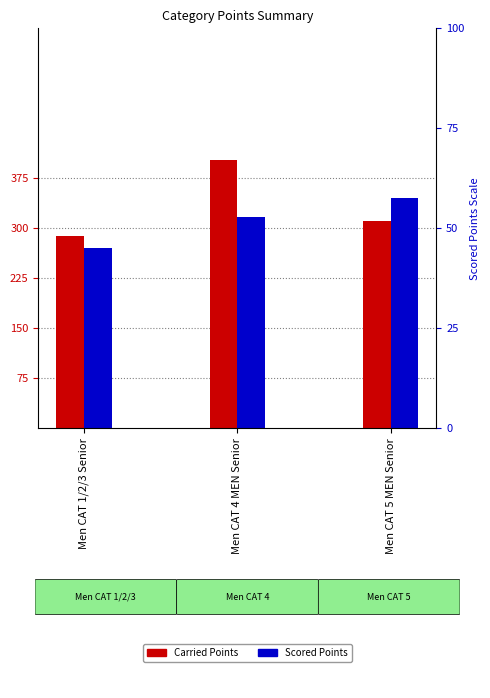

Reading right to left, transcribe all the data shown in this chart.

Carried Points: Men CAT 5 MEN Senior=311.2	Men CAT 4 MEN Senior=402.2	Men CAT 1/2/3 Senior=289.1
Scored Points: Men CAT 5 MEN Senior=345.8	Men CAT 4 MEN Senior=316.7	Men CAT 1/2/3 Senior=270.4